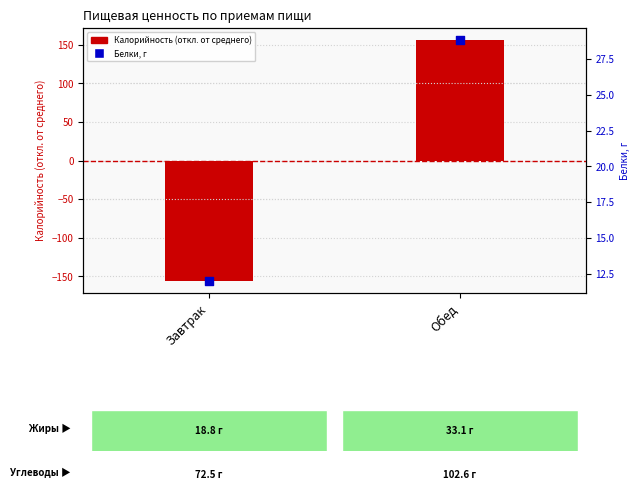

At which category is the sum across all series the highest?

Обед